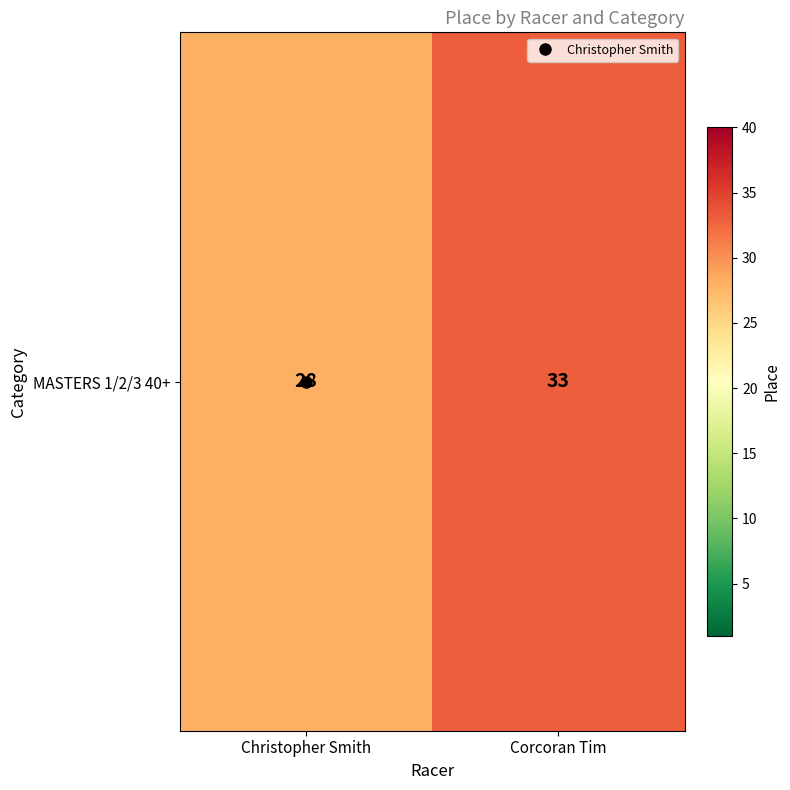

At which category does the chart reach its peak across all series?

Corcoran Tim